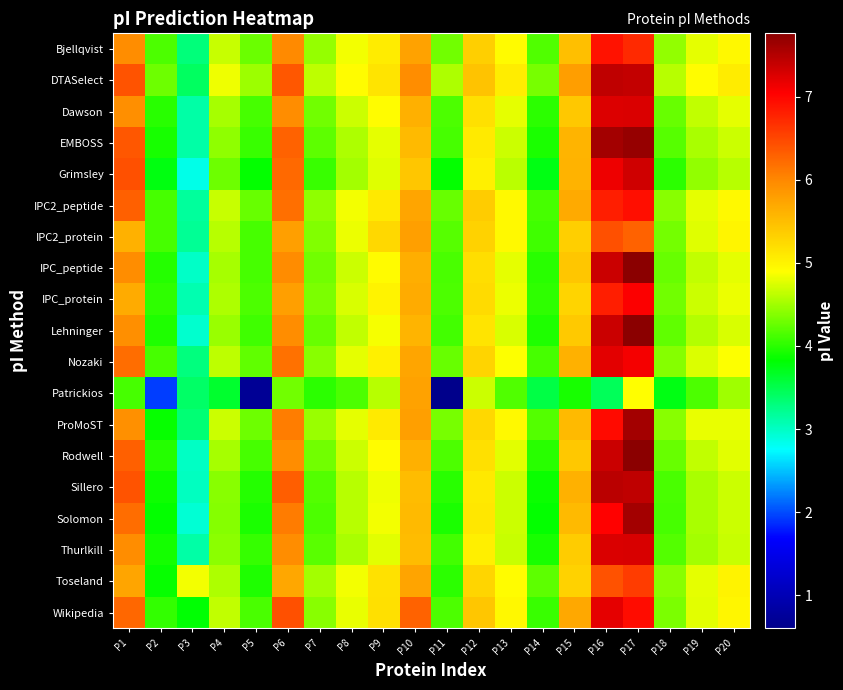

At which category is the sum across all series the highest?

P17